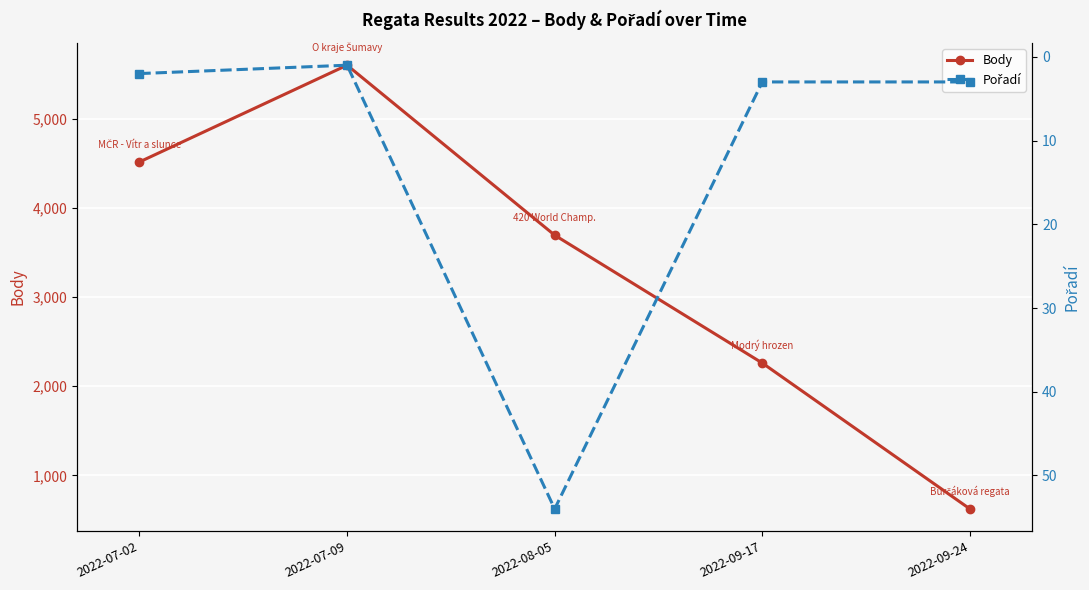

What is the average value of the Body series?

3339